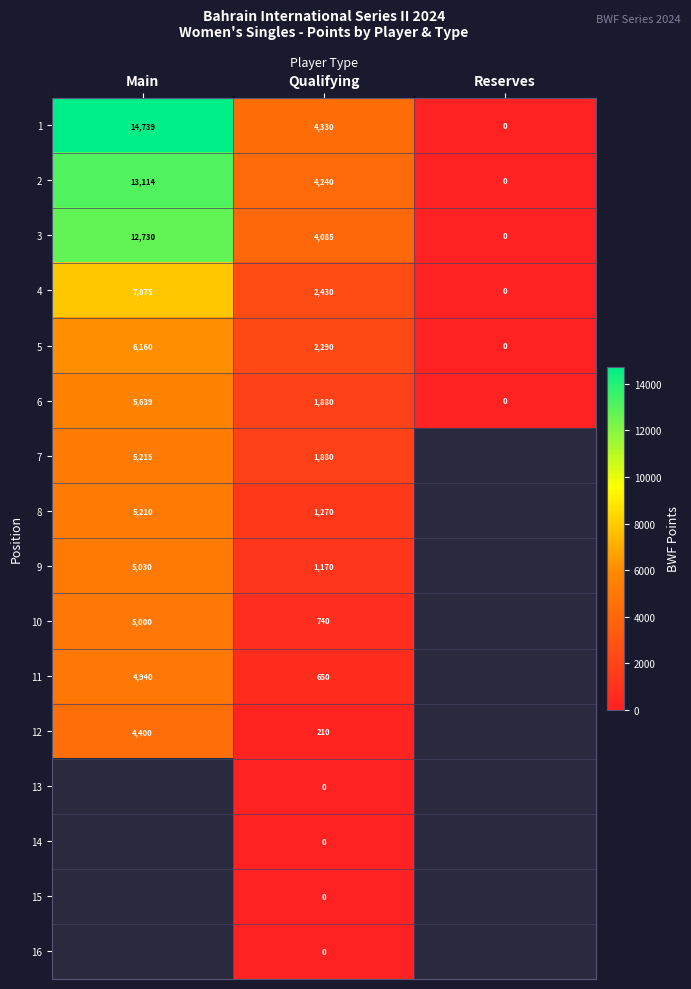

How many data points does each series have?

3